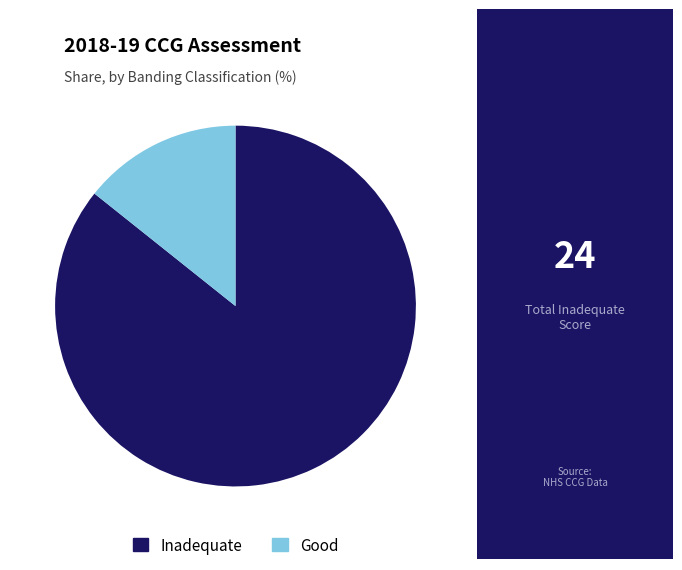

Is there any slice that represents more than half of the pie?

Yes